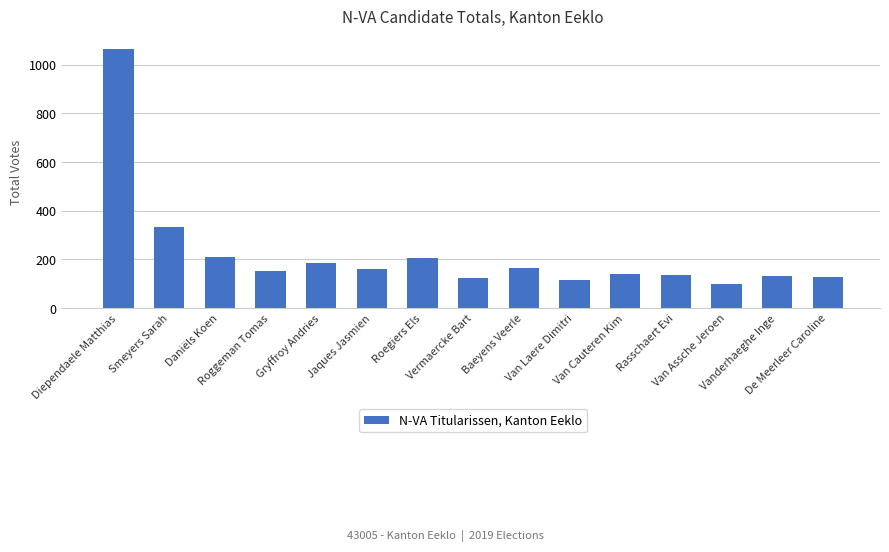

What is the minimum value shown in the chart?

98